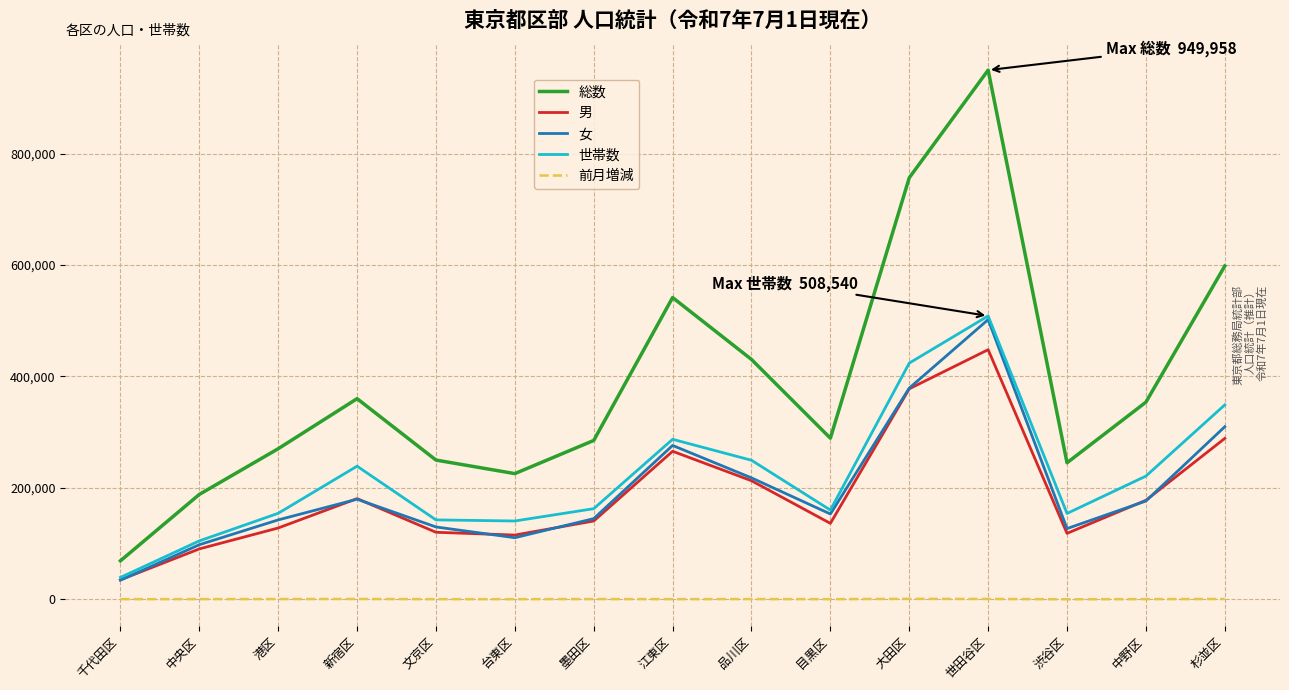

Which series has the largest total across all categories?

総数